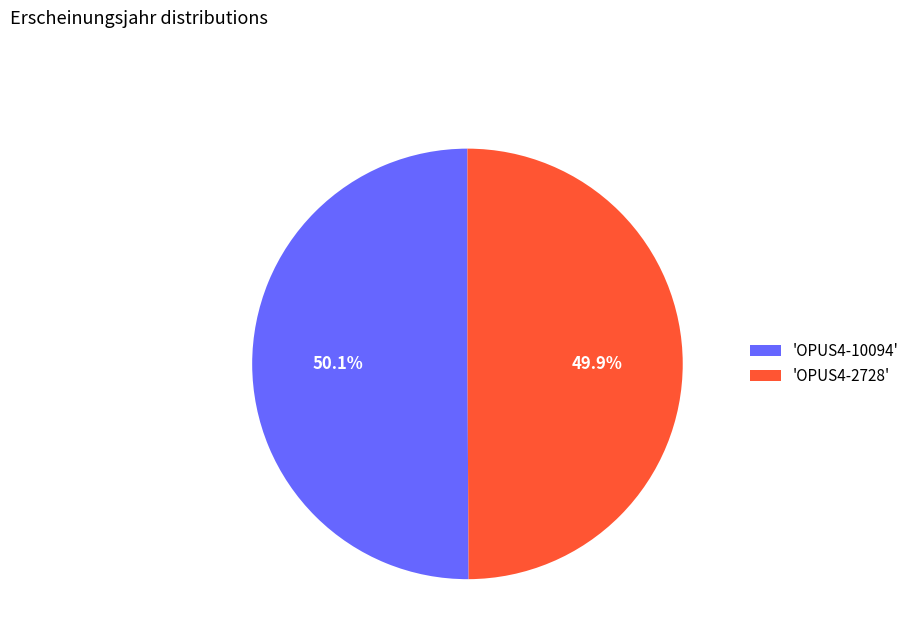

To the nearest percent, what is the average slice percentage?

50%